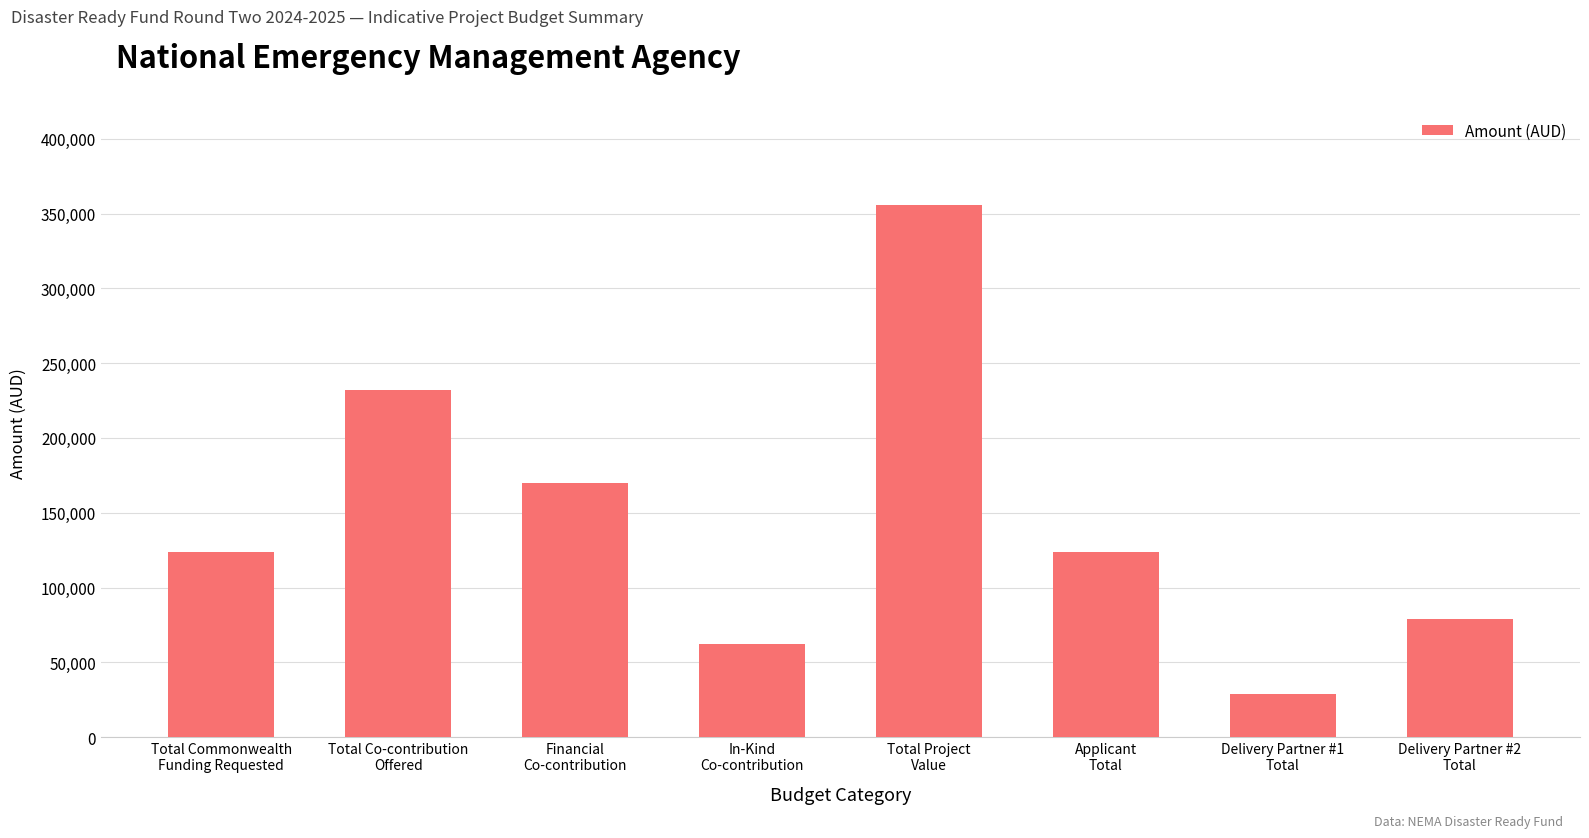

Is it true that the value at Applicant
Total is 193780?

False